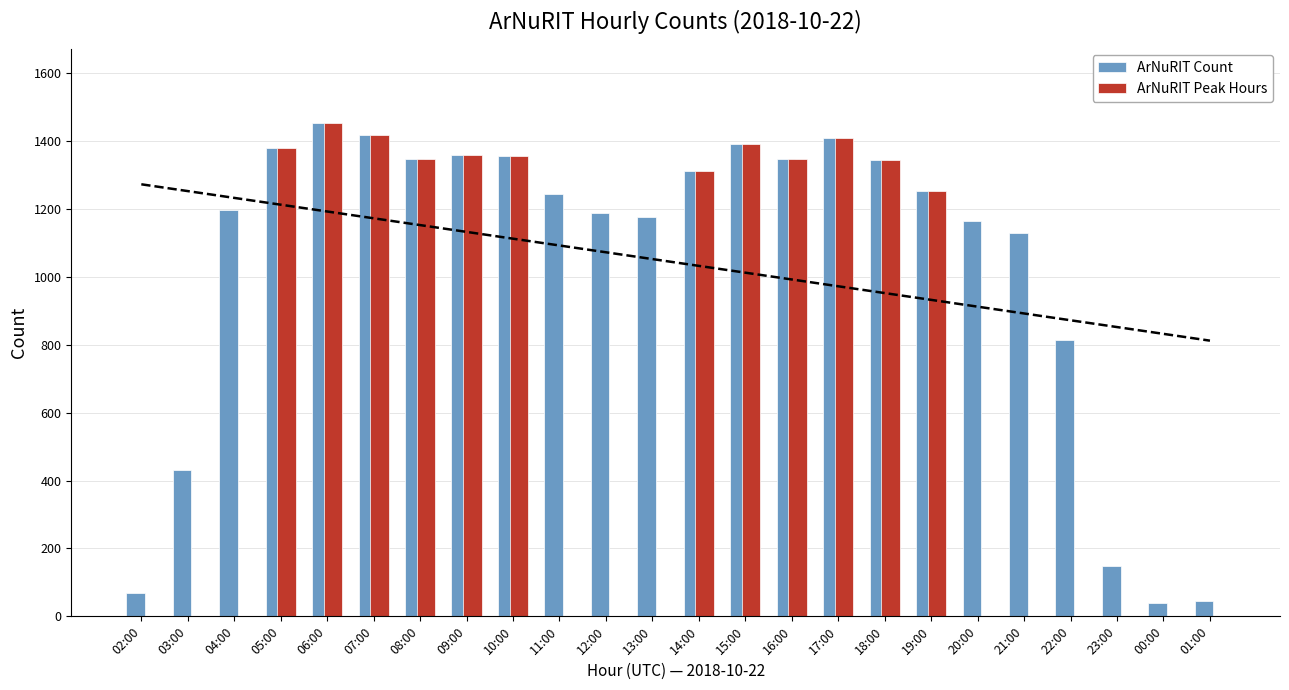

Reading left to right, transcribe all the data shown in this chart.

ArNuRIT Count: 02:00=68	03:00=432	04:00=1198	05:00=1380	06:00=1454	07:00=1417	08:00=1348	09:00=1358	10:00=1357	11:00=1243	12:00=1187	13:00=1176	14:00=1310	15:00=1390	16:00=1346	17:00=1410	18:00=1343	19:00=1254	20:00=1164	21:00=1128	22:00=814	23:00=147	00:00=40	01:00=46
ArNuRIT Peak Hours: 02:00=0	03:00=0	04:00=0	05:00=1380	06:00=1454	07:00=1417	08:00=1348	09:00=1358	10:00=1357	11:00=0	12:00=0	13:00=0	14:00=1310	15:00=1390	16:00=1346	17:00=1410	18:00=1343	19:00=1254	20:00=0	21:00=0	22:00=0	23:00=0	00:00=0	01:00=0